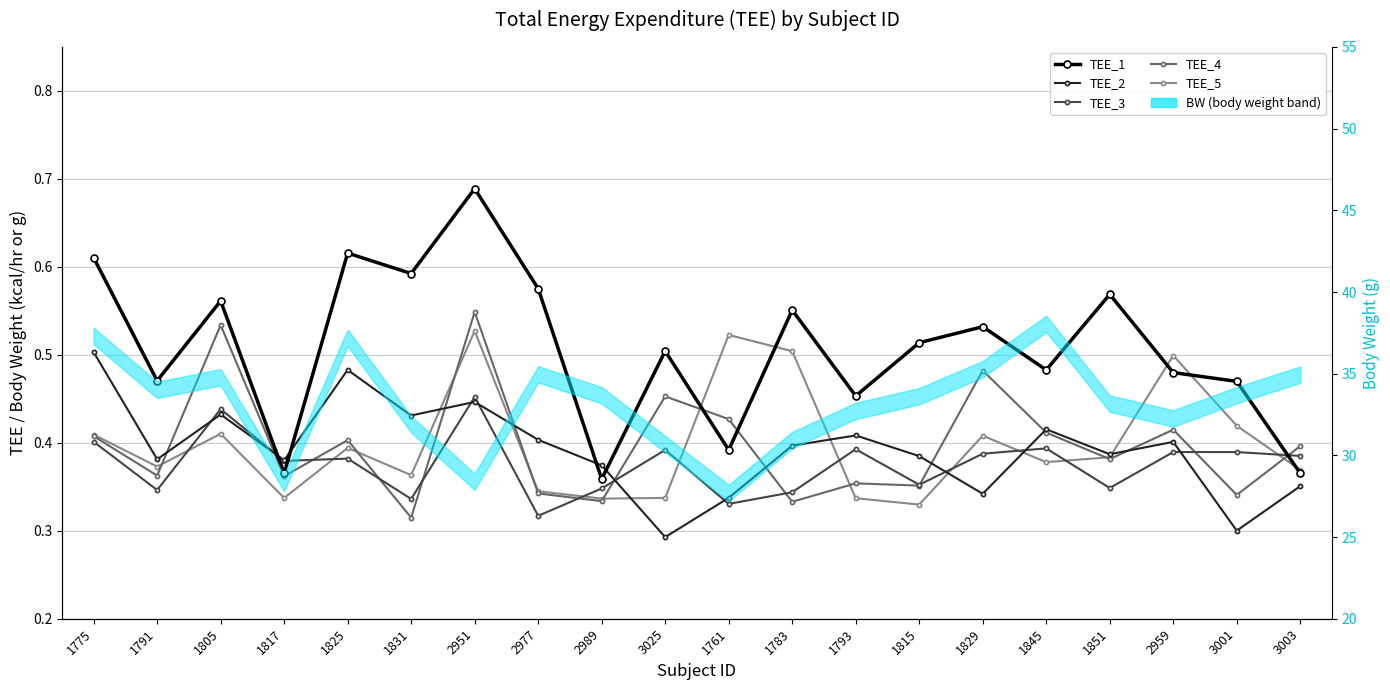

What is the difference between the second highest and second lowest values in the TEE_2 series?

0.2